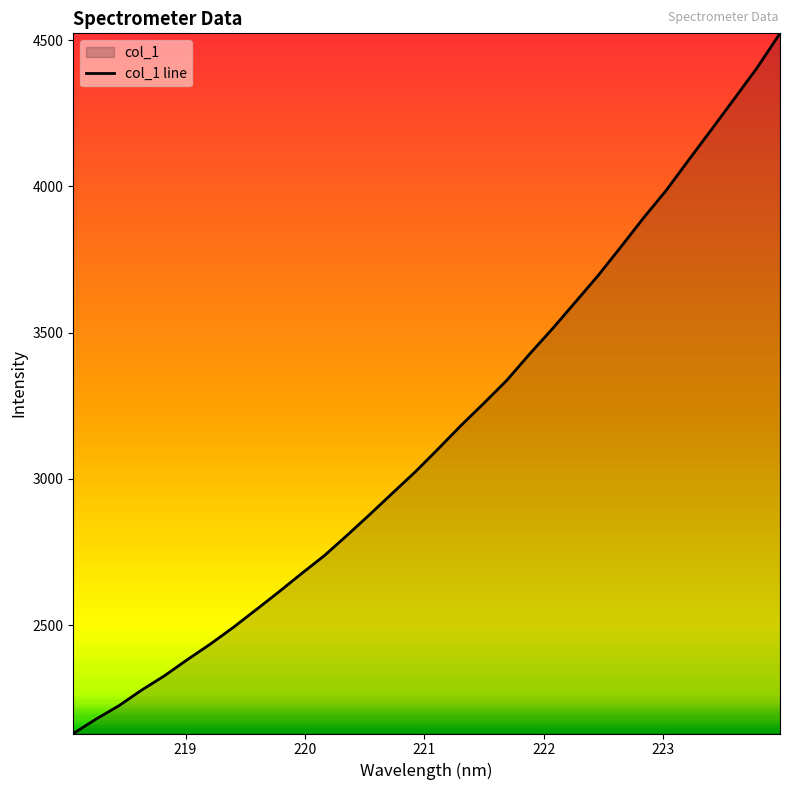

What is the greatest value displayed?

4523.2